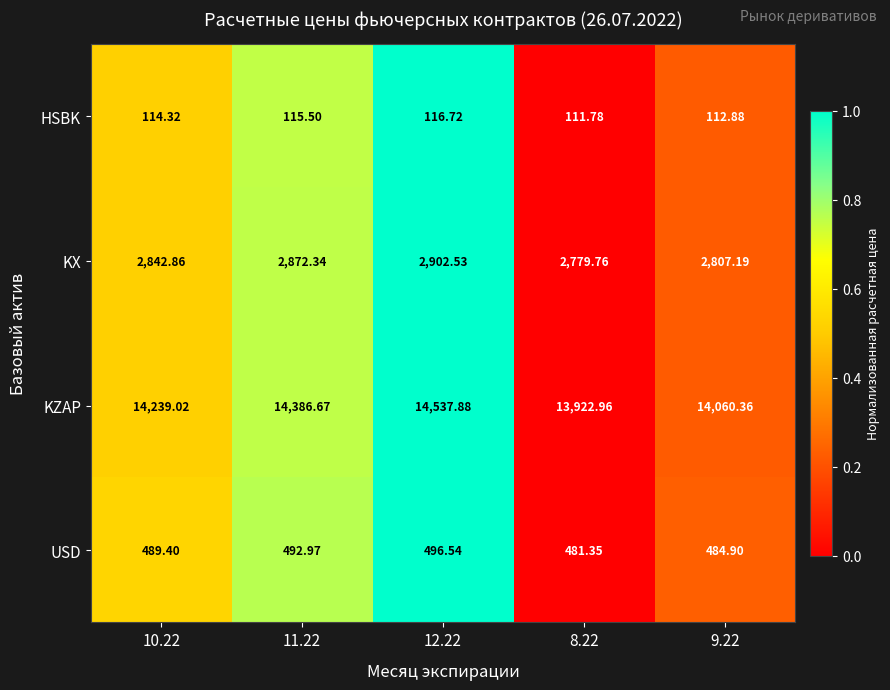

Which category has the lowest value across all series?

8.22